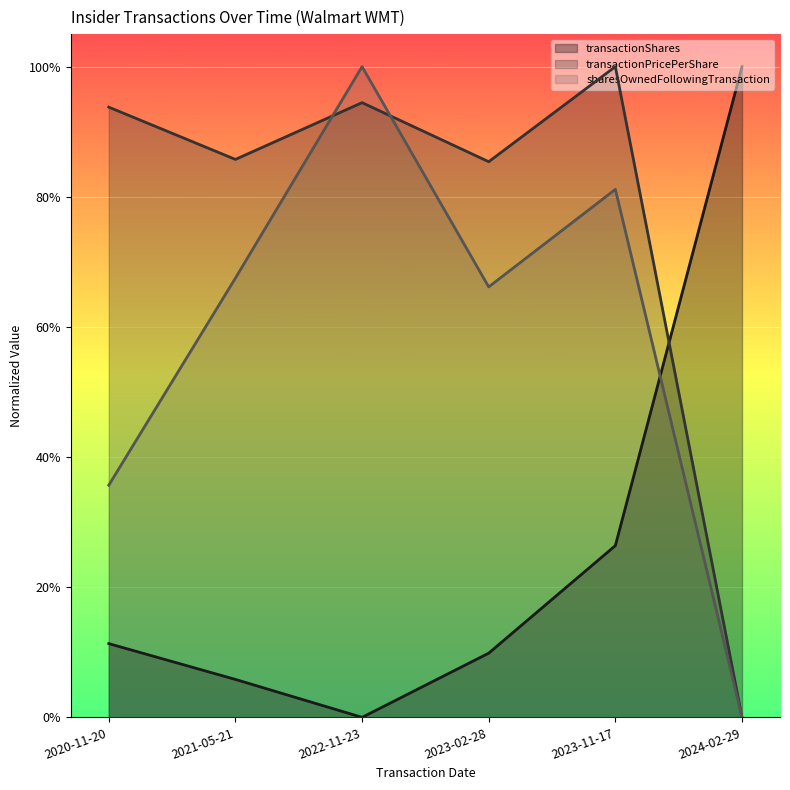

Which category has the lowest value across all series?

2022-11-23